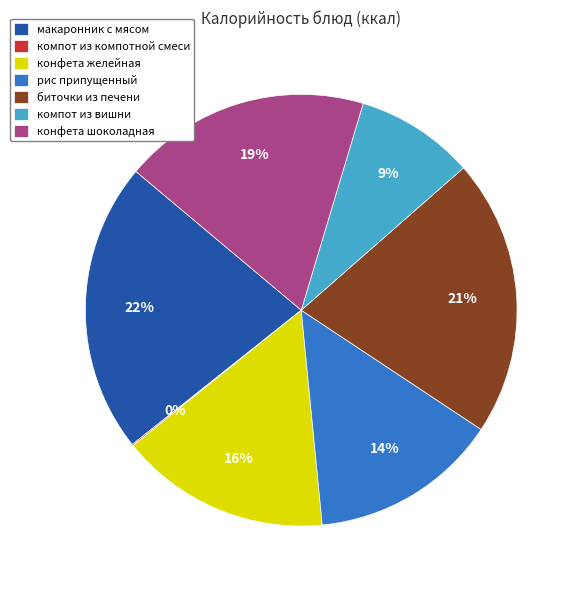

Do рис припущенный and биточки из печени together represent more than half of the pie?

No